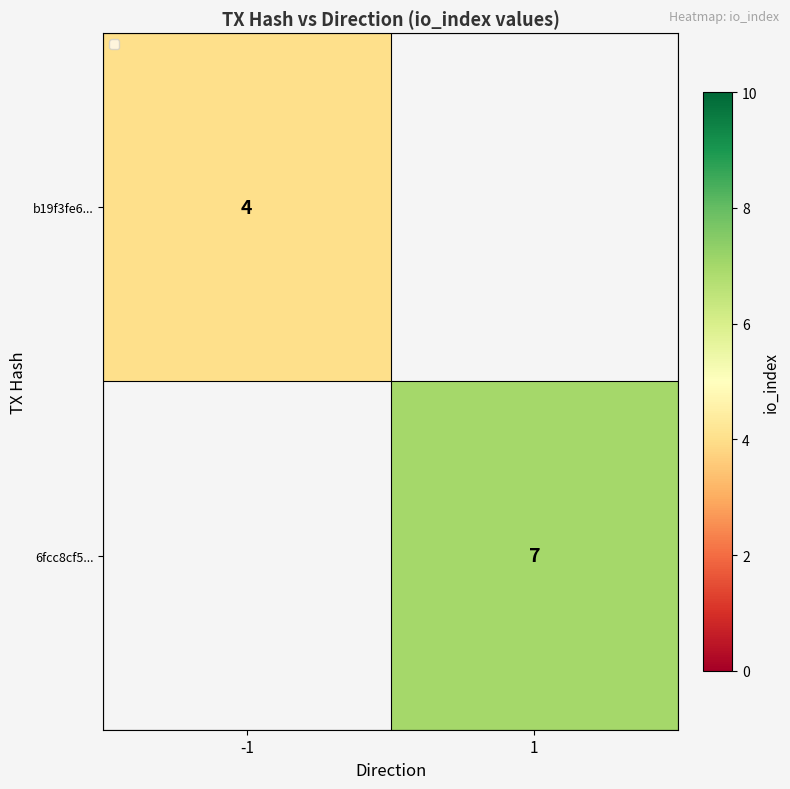

Read the 6fcc8cf5... value at 1.

7.0